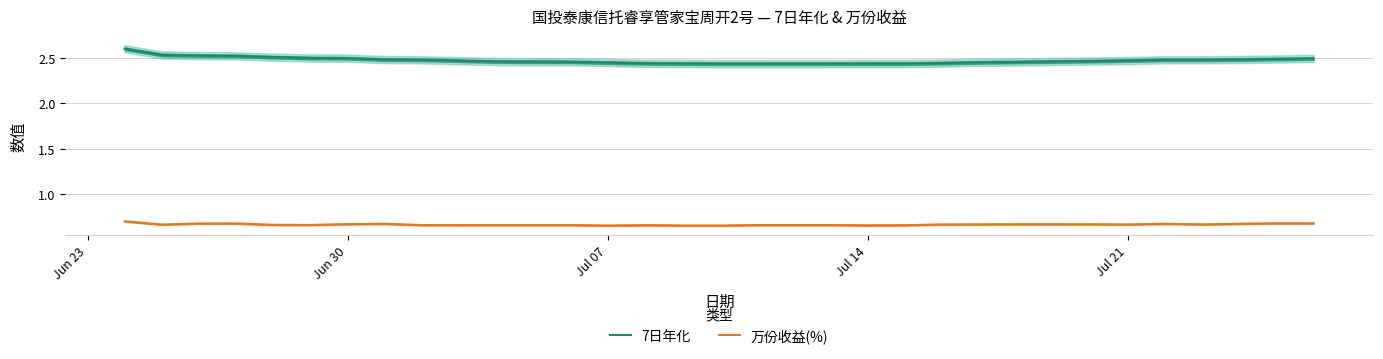

What is the lowest value of the 7日年化 series?

2.4